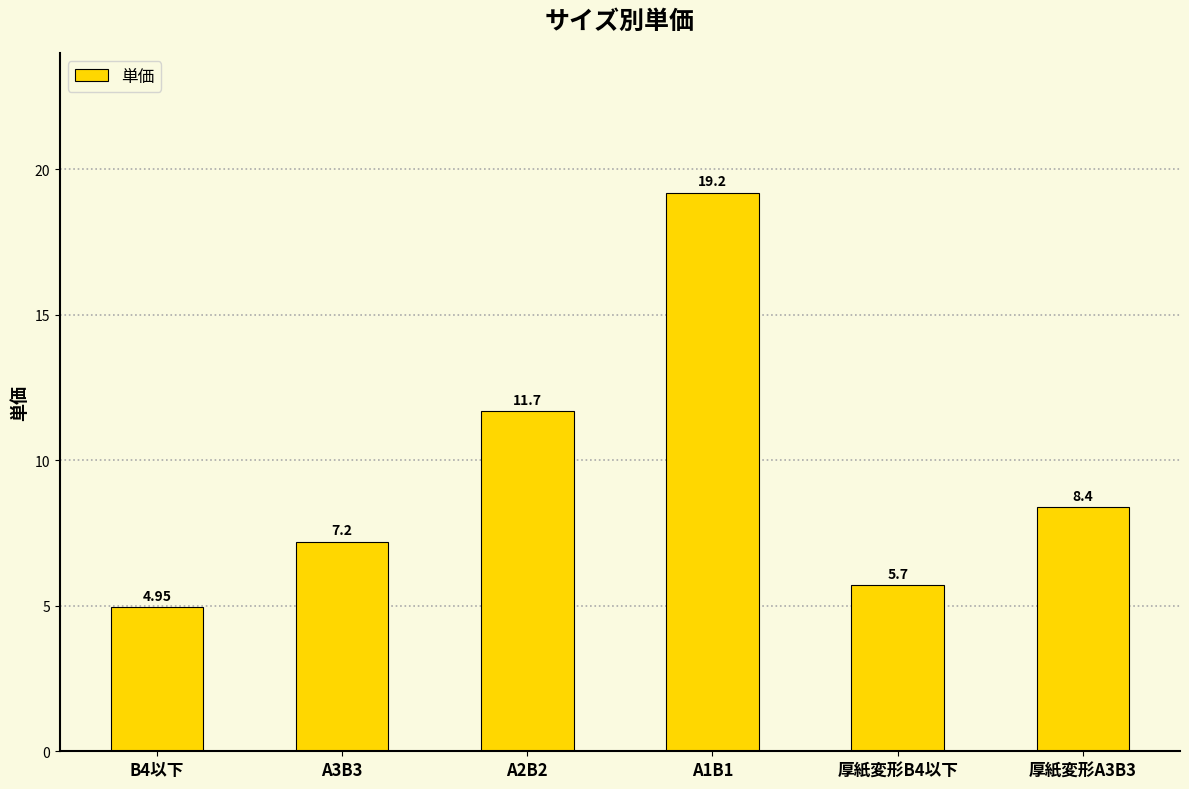

Rank the categories by value from highest to lowest.

A1B1, A2B2, 厚紙変形A3B3, A3B3, 厚紙変形B4以下, B4以下